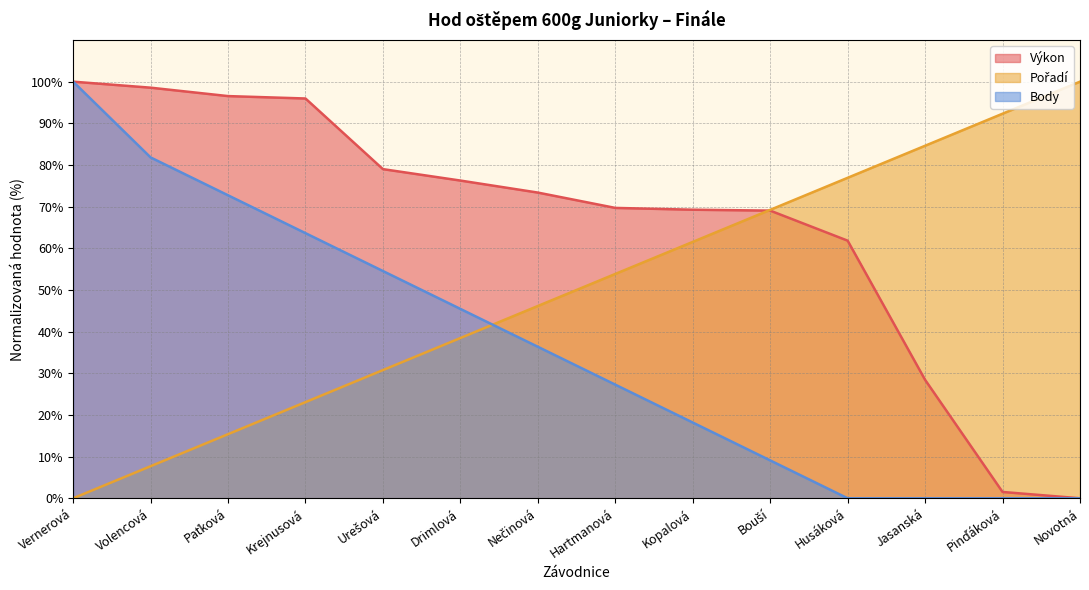

Is it true that Pořadí equals 38.5 at Drimlová?

True